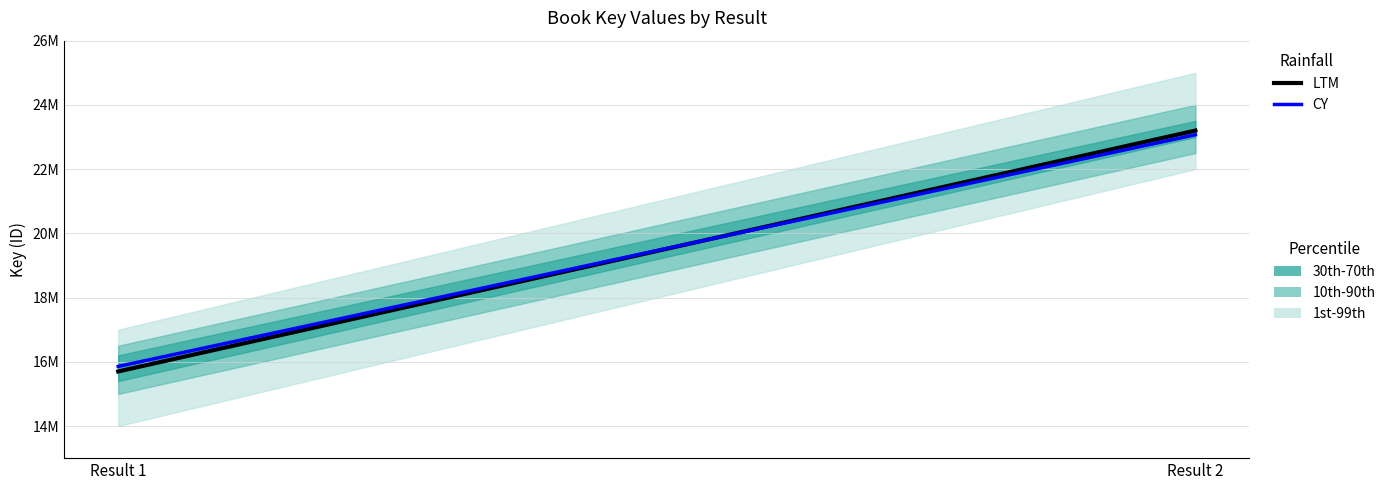

At which category is the sum across all series the highest?

Result 2